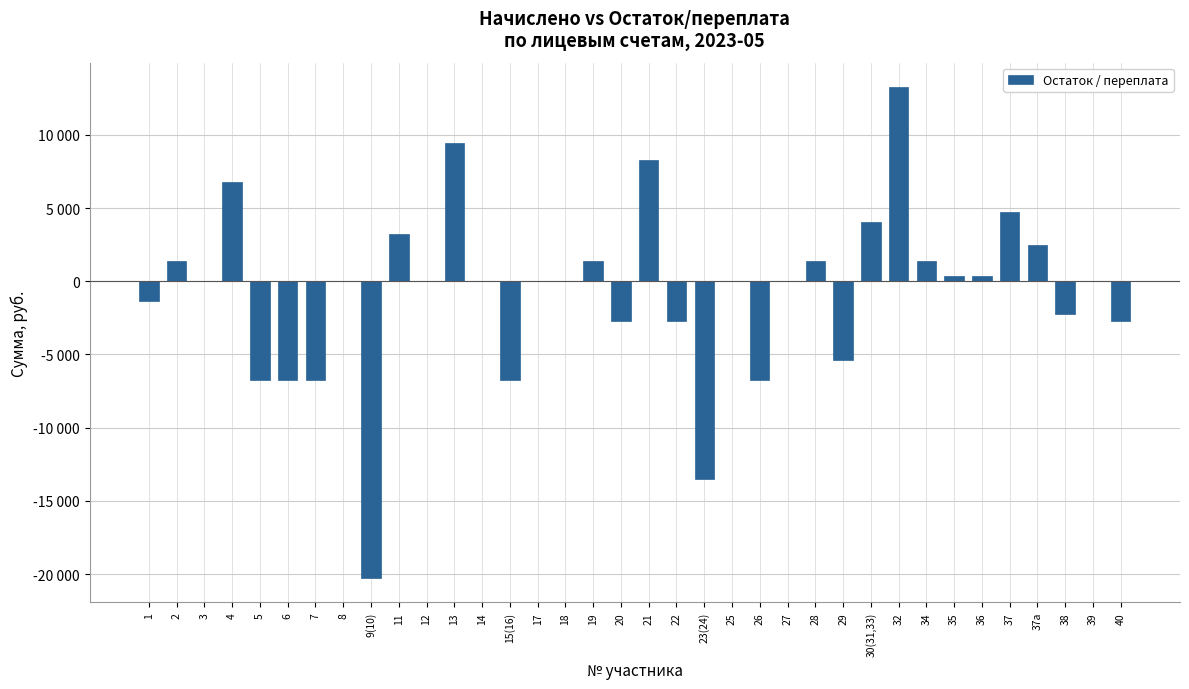

Reading right to left, list all the values displayed in this chart.

-2700.0	0.0	-2250.0	2500.0	4750.0	350.0	350.0	1350.0	13250.0	4050.0	-5400.0	1350.0	0.0	-6750.0	0.0	-13500.0	-2700.0	8250.0	-2700.0	1350.0	0.0	0.0	-6750.0	0.0	9450.0	0.0	3258.0	-20250.0	0.0	-6750.0	-6750.0	-6750.0	6750.0	0.0	1350.0	-1350.0